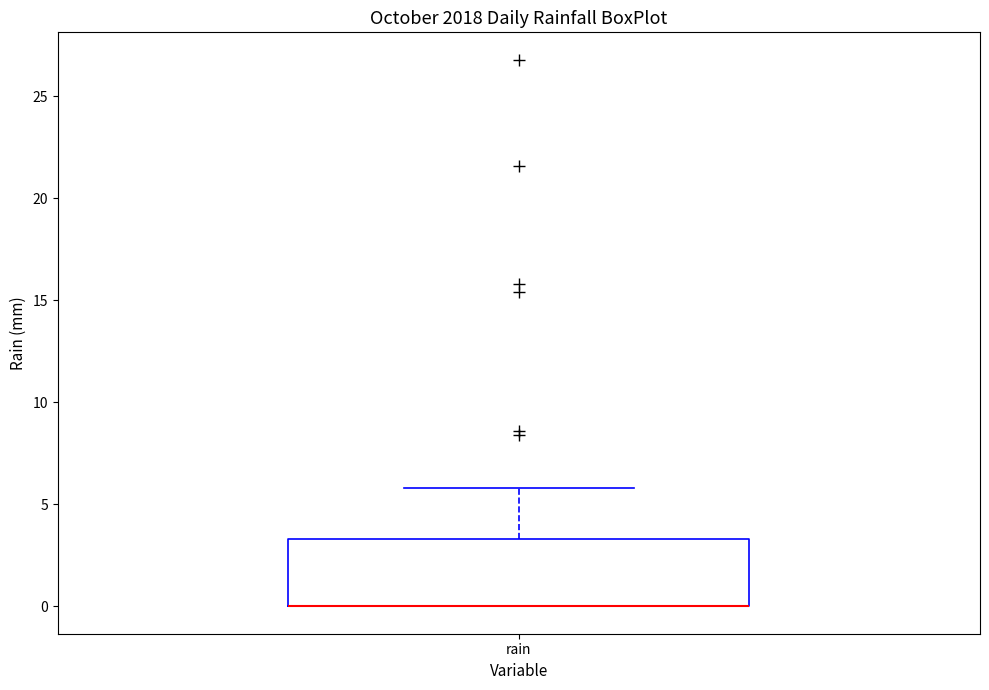

Where does the upper whisker of the box for rain end on the y-axis? The values are not printed on the chart, so give them approximately, as read against the axis.

6.0